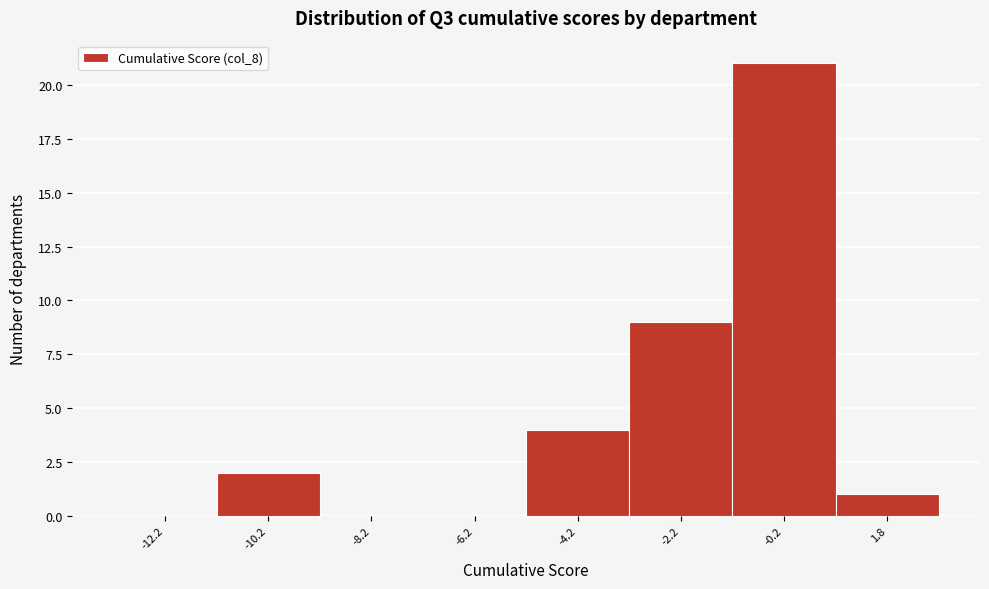

Reading right to left, extract all data points from this chart.

1.8=1	-0.2=21	-2.2=9	-4.2=4	-6.2=0	-8.2=0	-10.2=2	-12.2=0